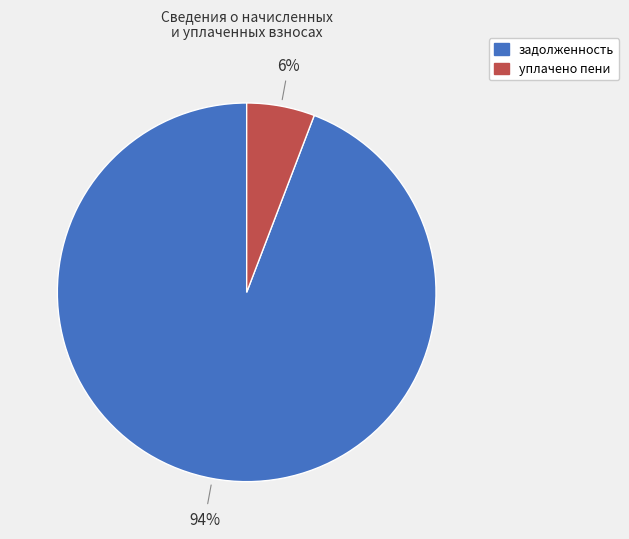

Does any single category account for the majority?

Yes